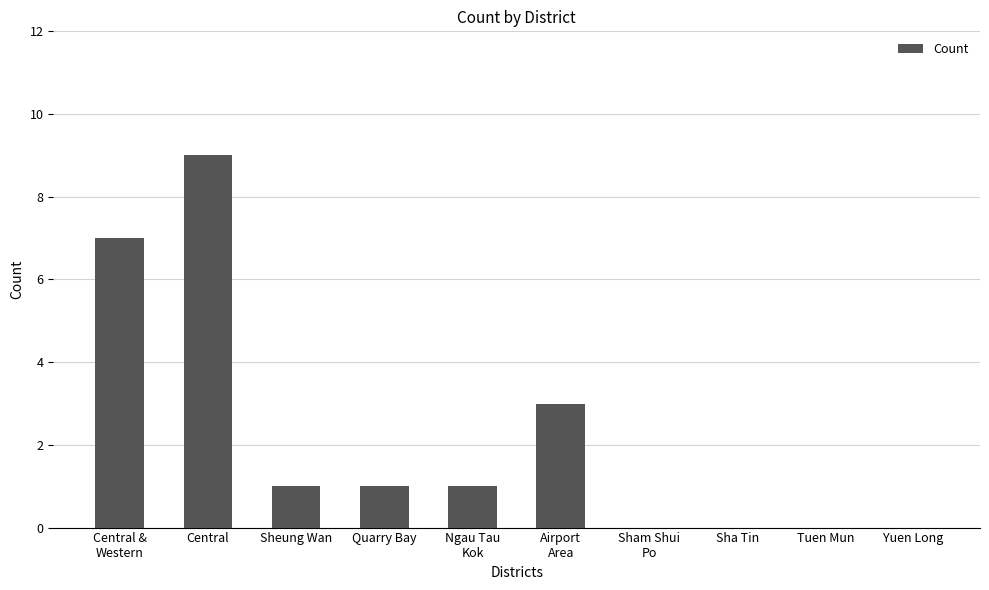

What is the difference between the values at Airport
Area and Sham Shui
Po?

3